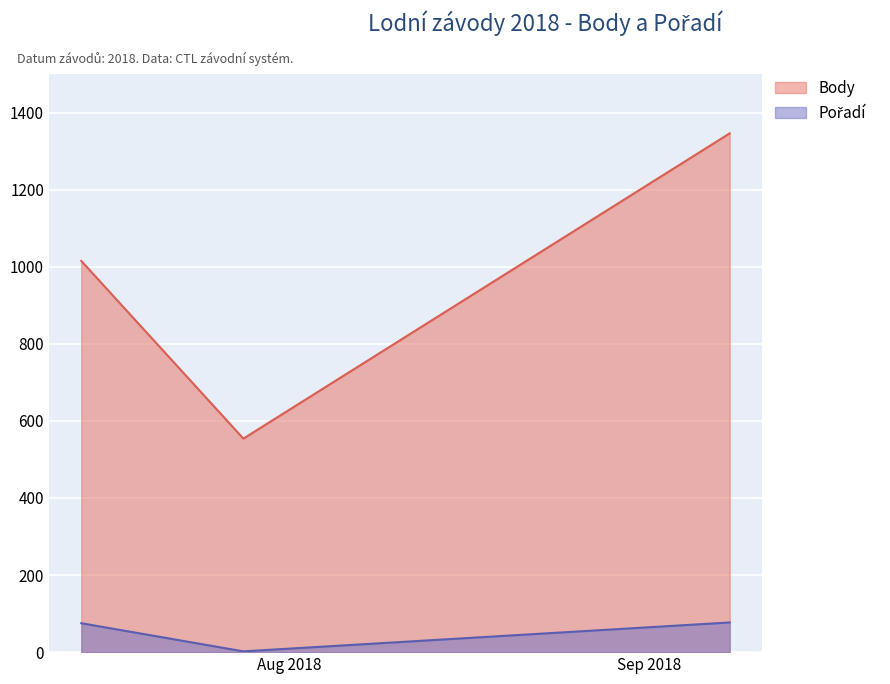

Which series has the largest range (max minus min)?

Body